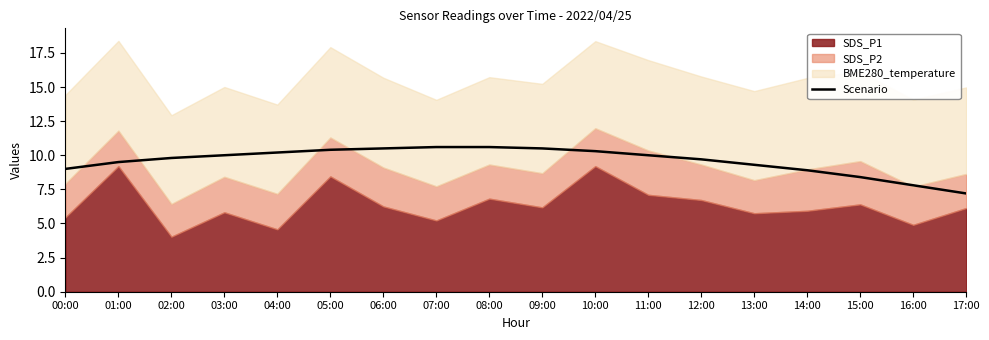

What is the ratio of the value at 14:00 to the value at 06:00?

0.8